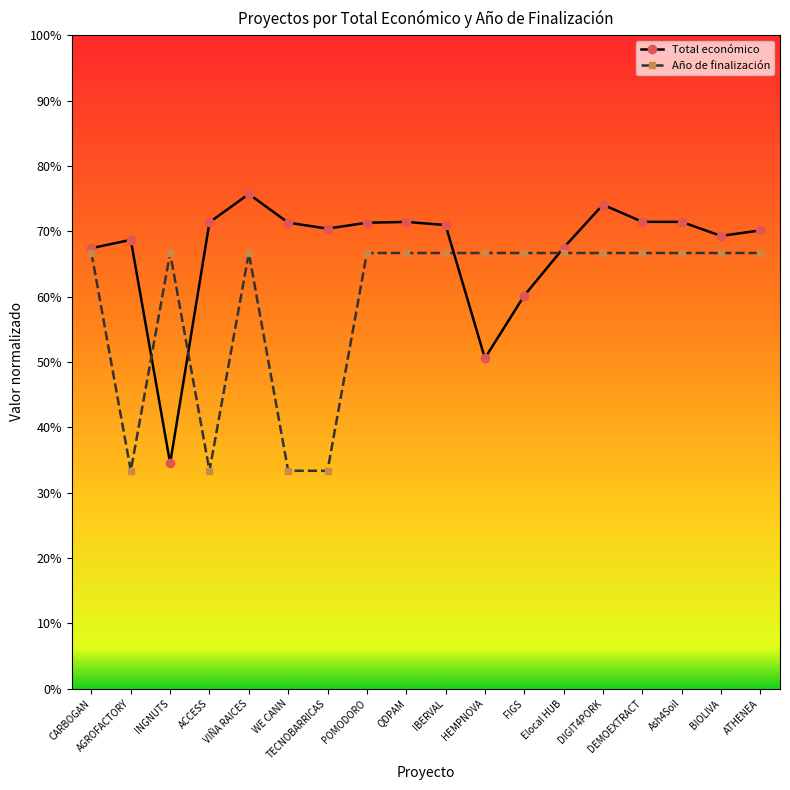

What position from the left is POMODORO?

8